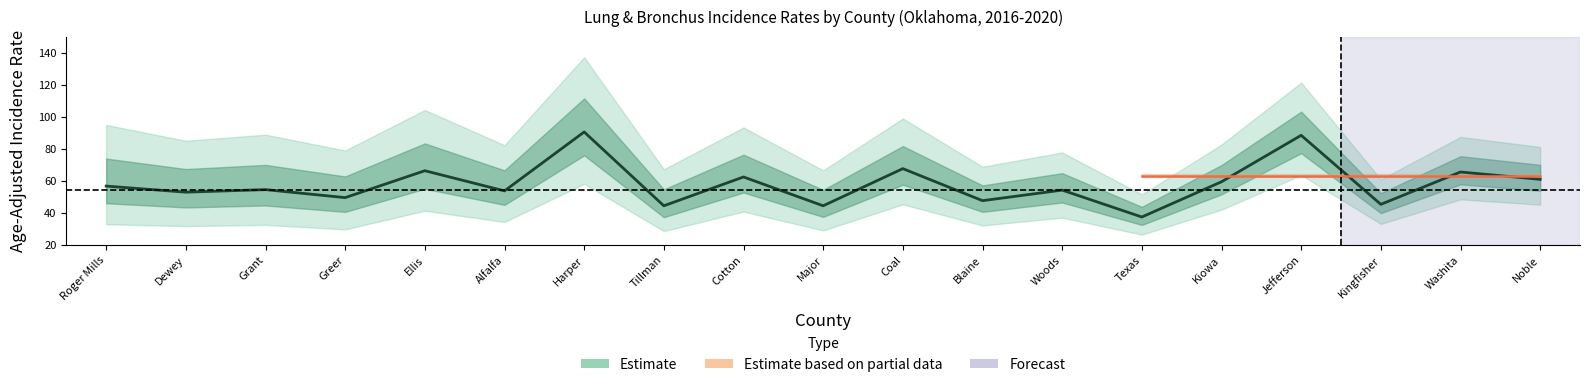

Where is the first local maximum for Upper CI?

Grant